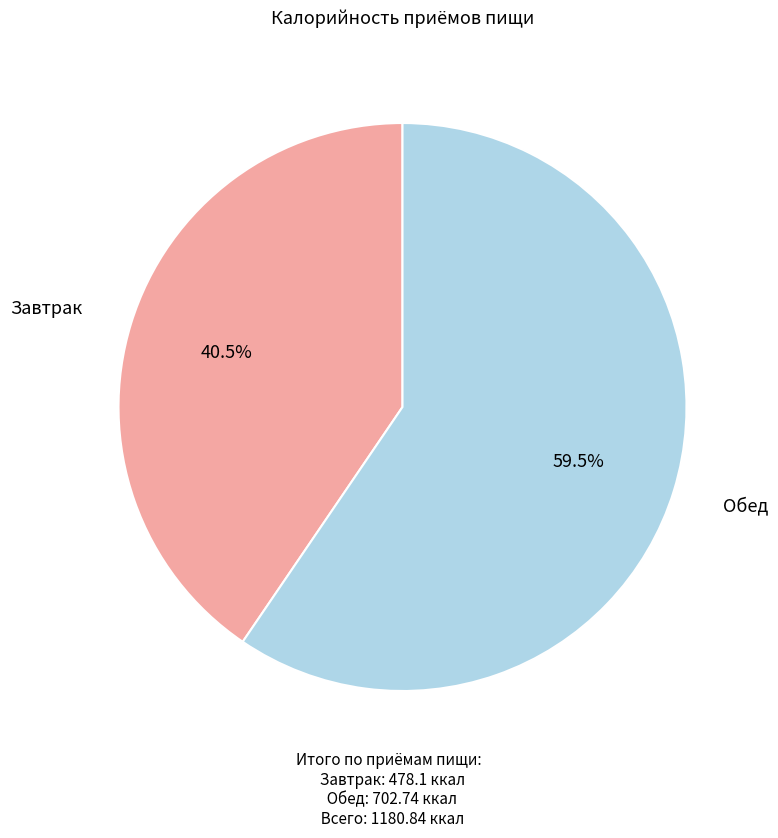

Is there a majority slice in this chart?

Yes